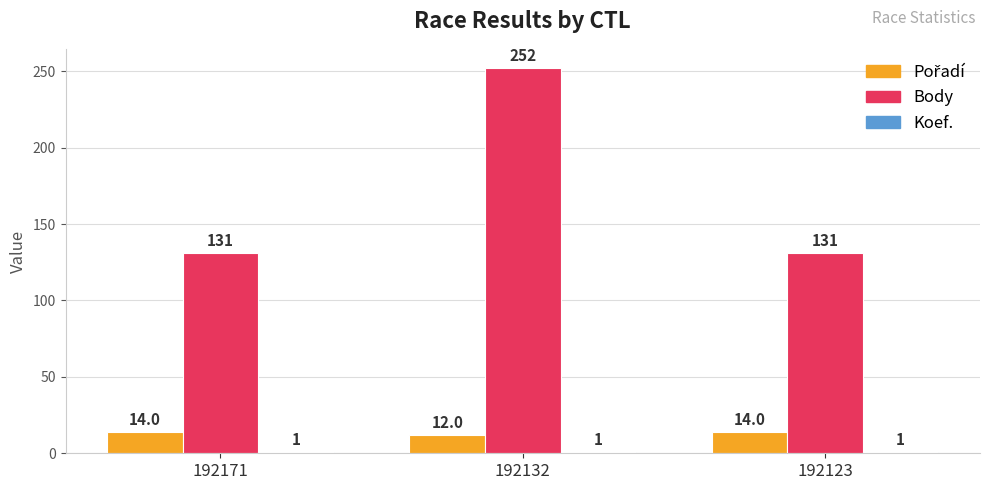

How many Body values are between 131 and 252?

3